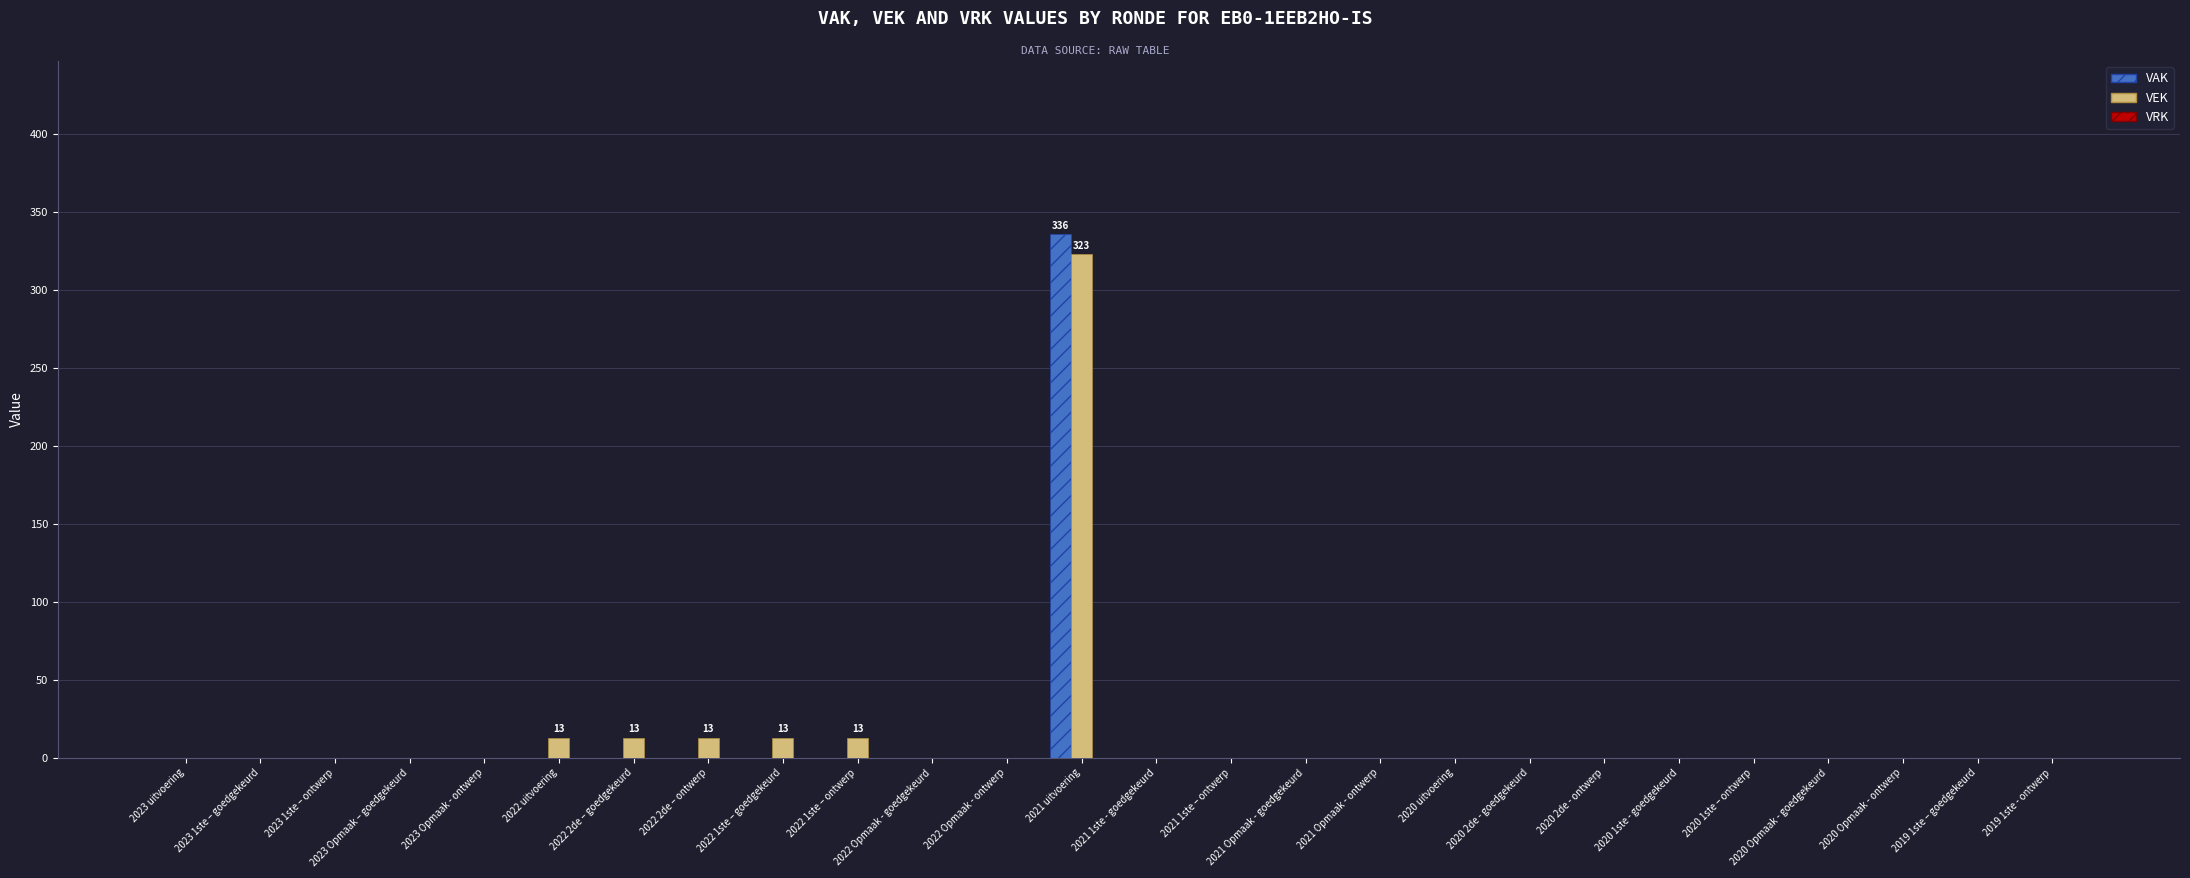

The VAK series shows 0 at 2020 Opmaak - goedgekeurd. True or false?

True